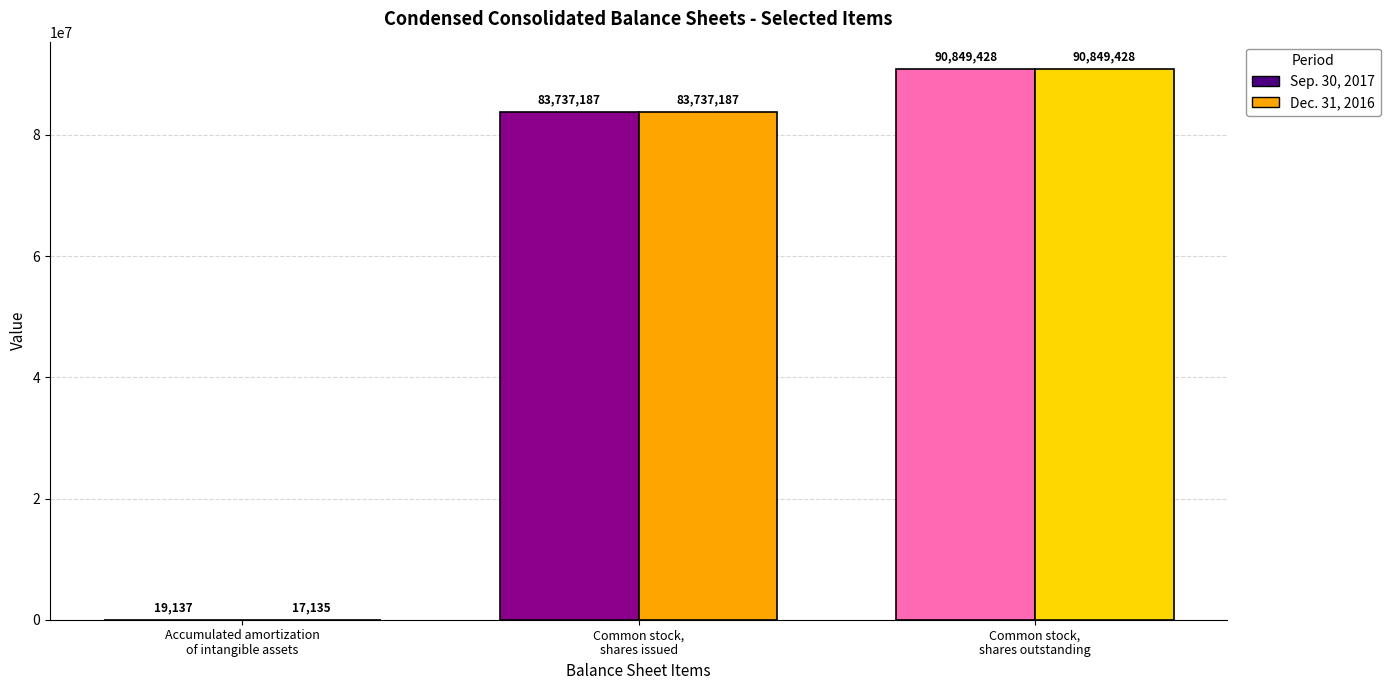

Which series has the widest spread of values?

Dec. 31, 2016